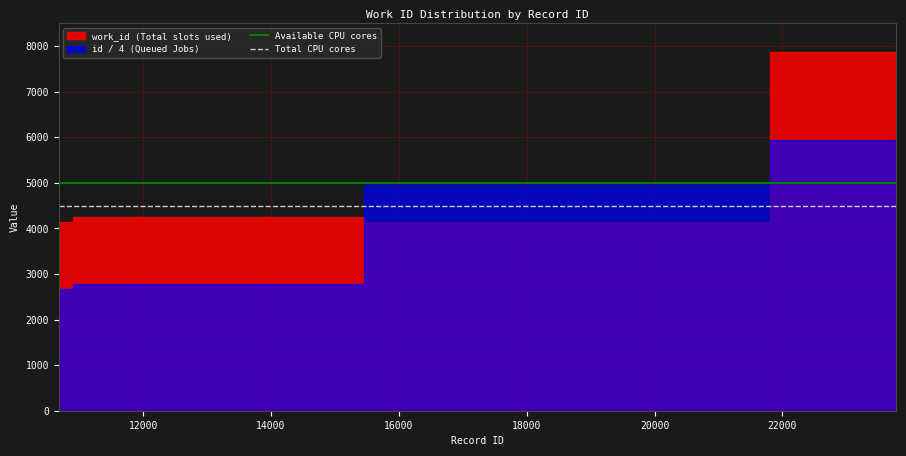

How many lines are shown in the chart?

2